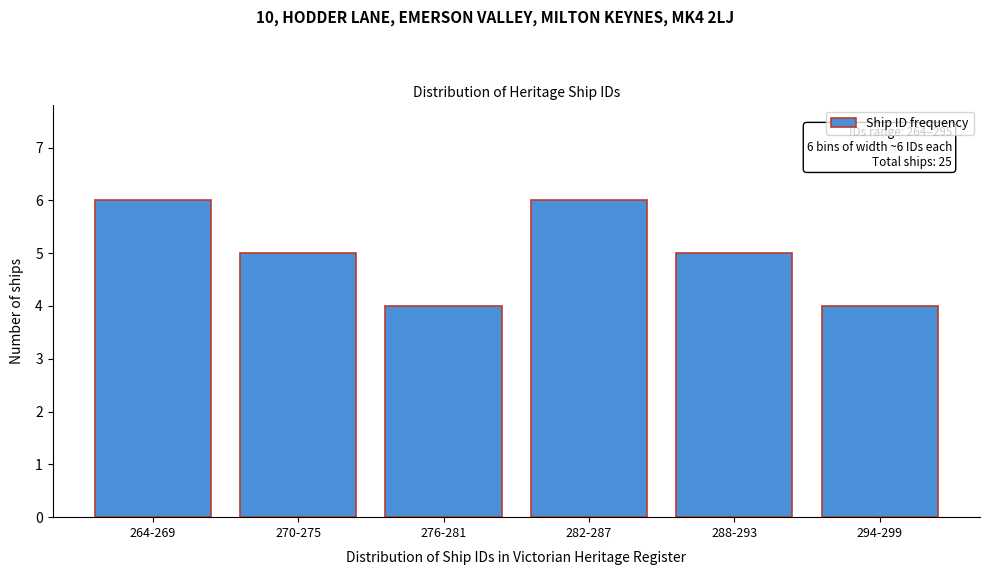

Reading left to right, what are all the values shown in this chart?

6	5	4	6	5	4